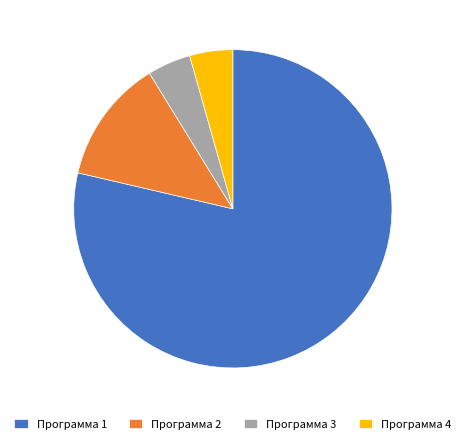

Is the sum of Программа 2 and Программа 4 greater than half?

No